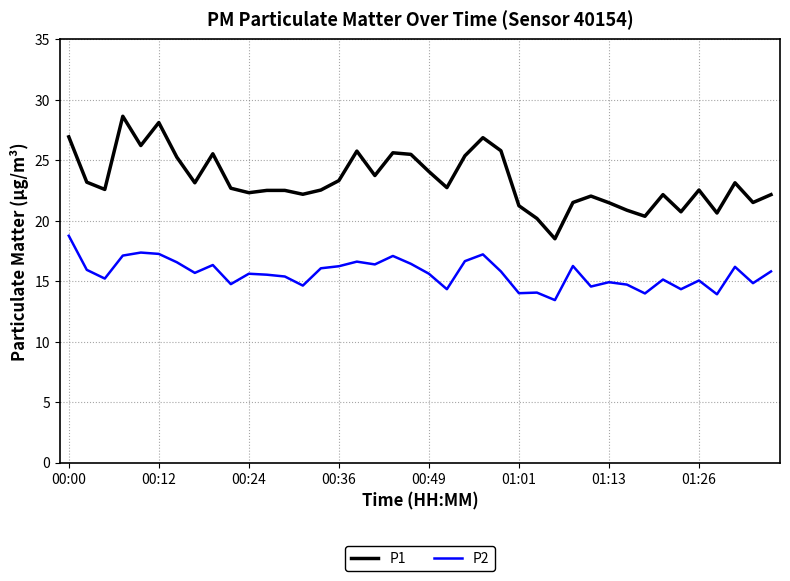

True or false: P2 and P1 intersect in this chart.

False